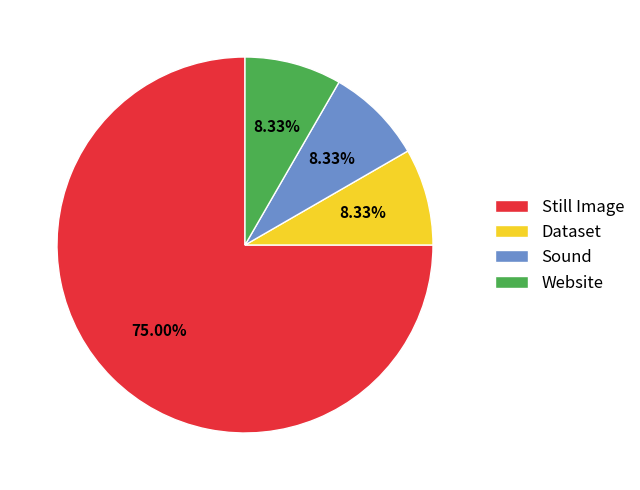

Count the number of slices in the pie.

4